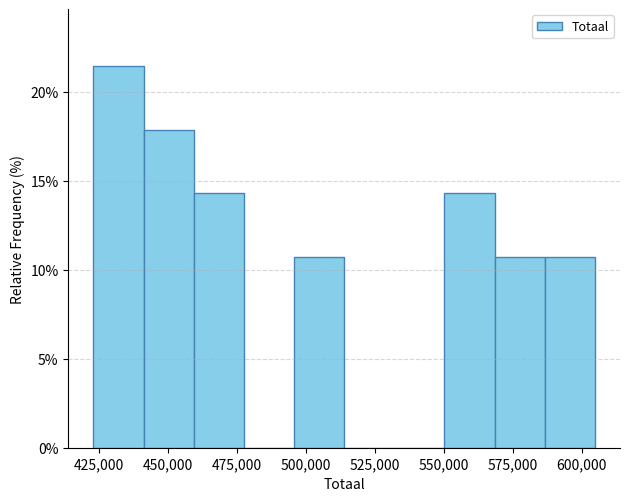

Around what value on the x-axis is the tallest bar? Give the approximate position of its centre, as read against the axis.

430000